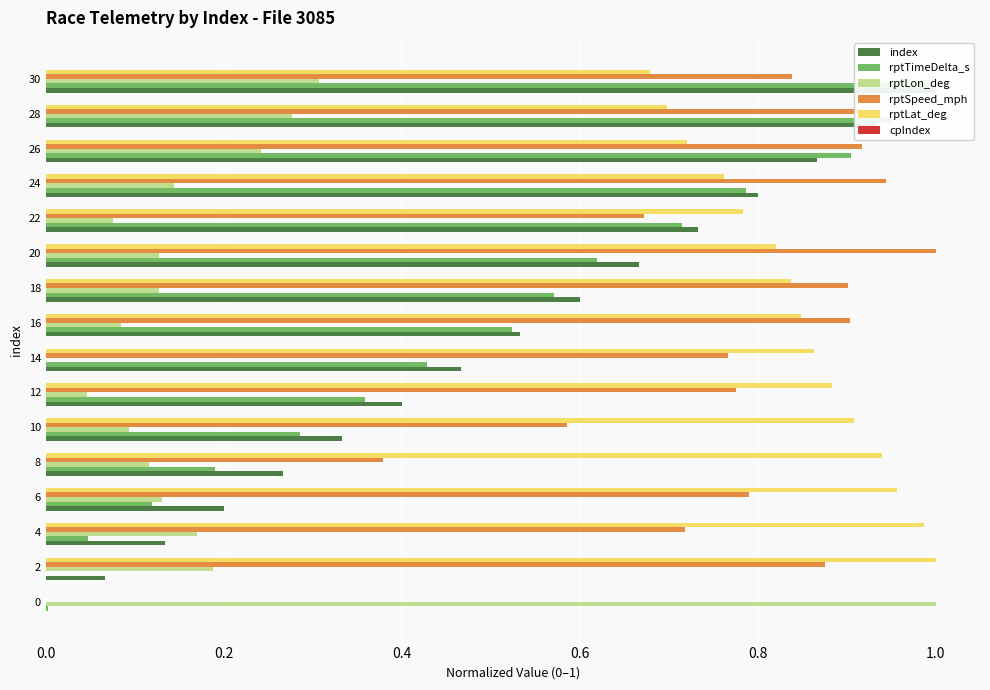

Count the number of data series in this chart.

6